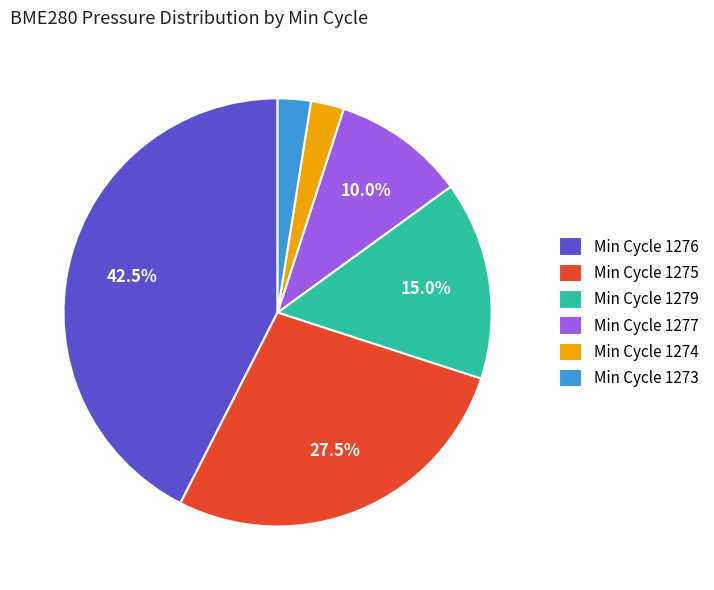

Which has a higher value, Min Cycle 1277 or Min Cycle 1274?

Min Cycle 1277